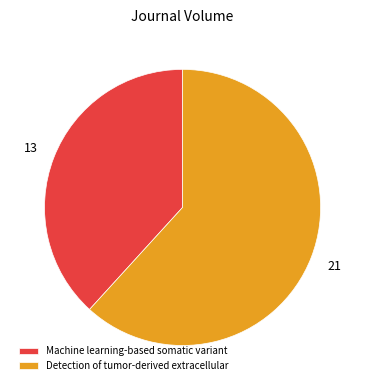

Combined, do Detection of tumor-derived extracellular and Machine learning-based somatic variant account for over 50%?

Yes